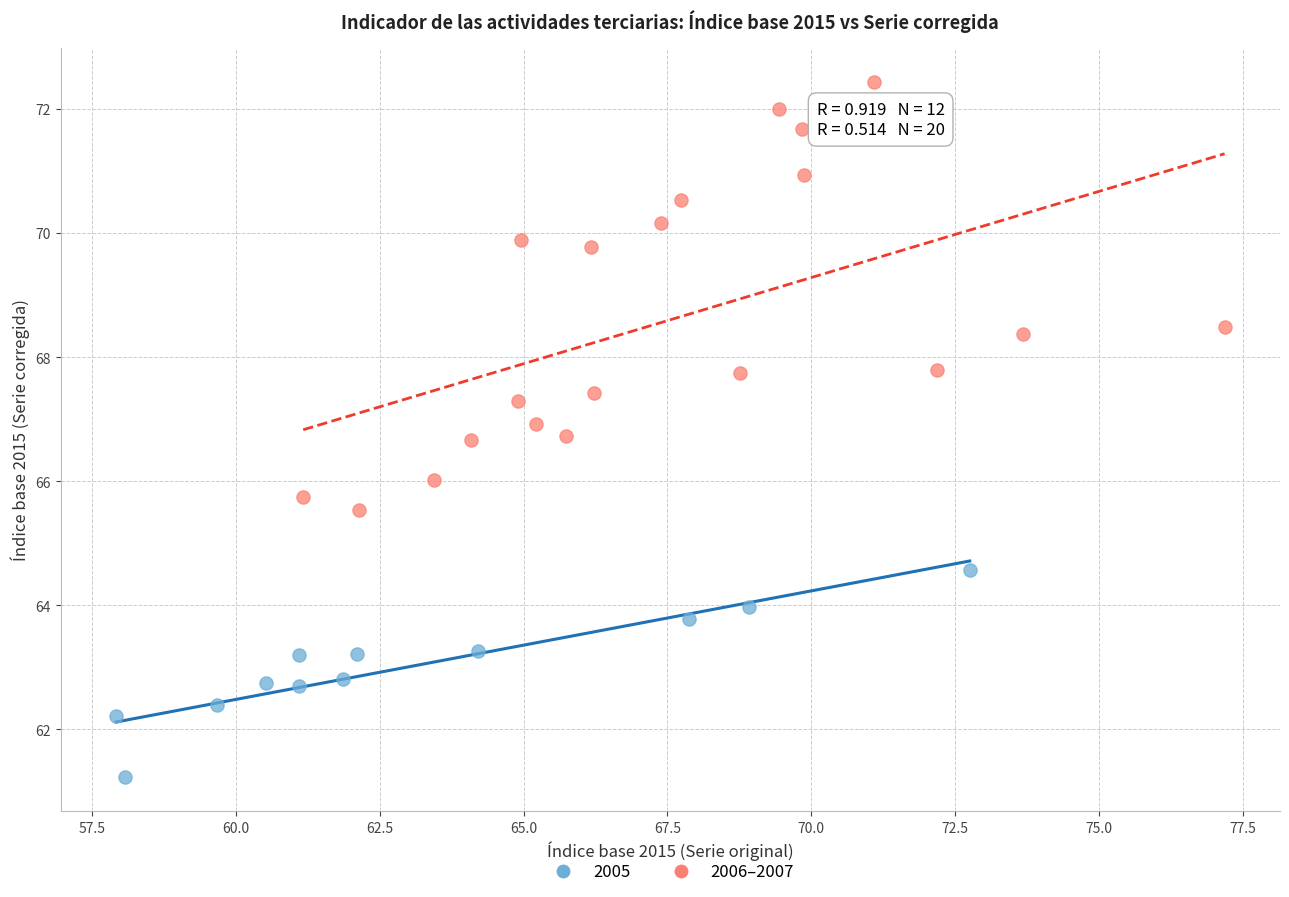

Which series reaches the minimum Y coordinate?

2005